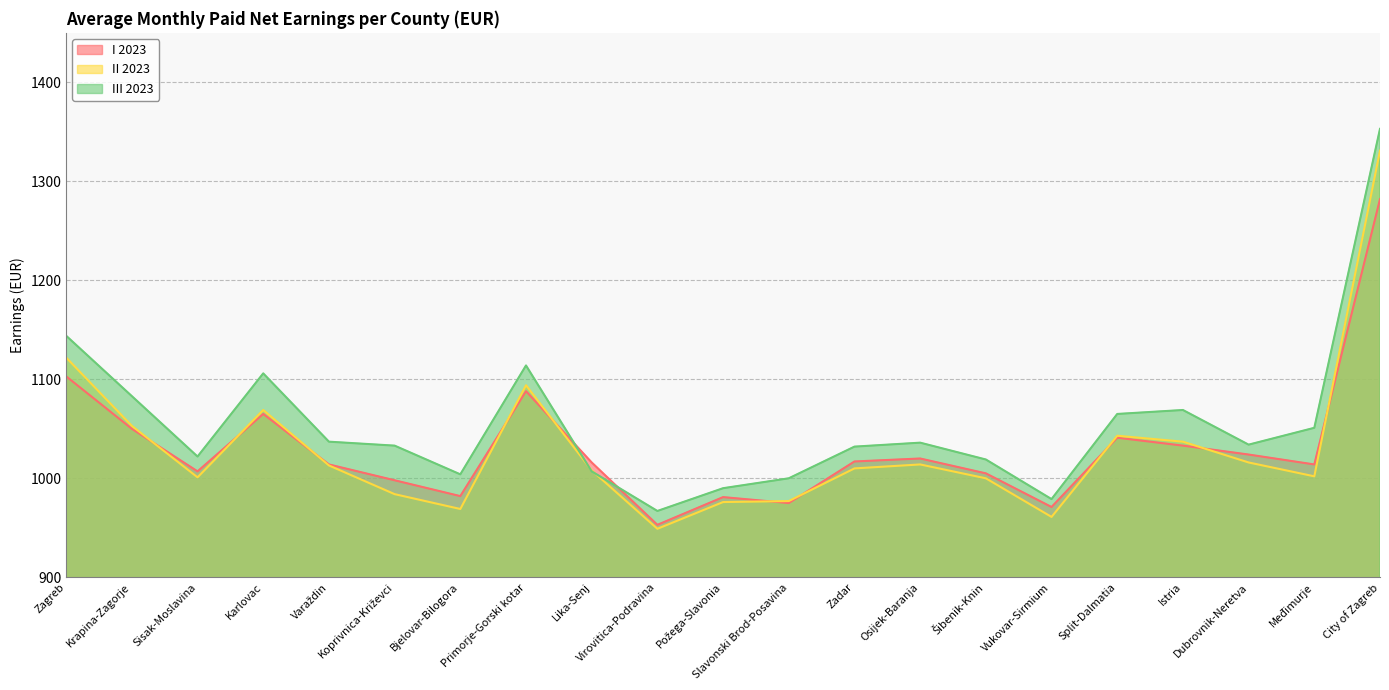

What is the label of the 12th point from the right?

Virovitica-Podravina